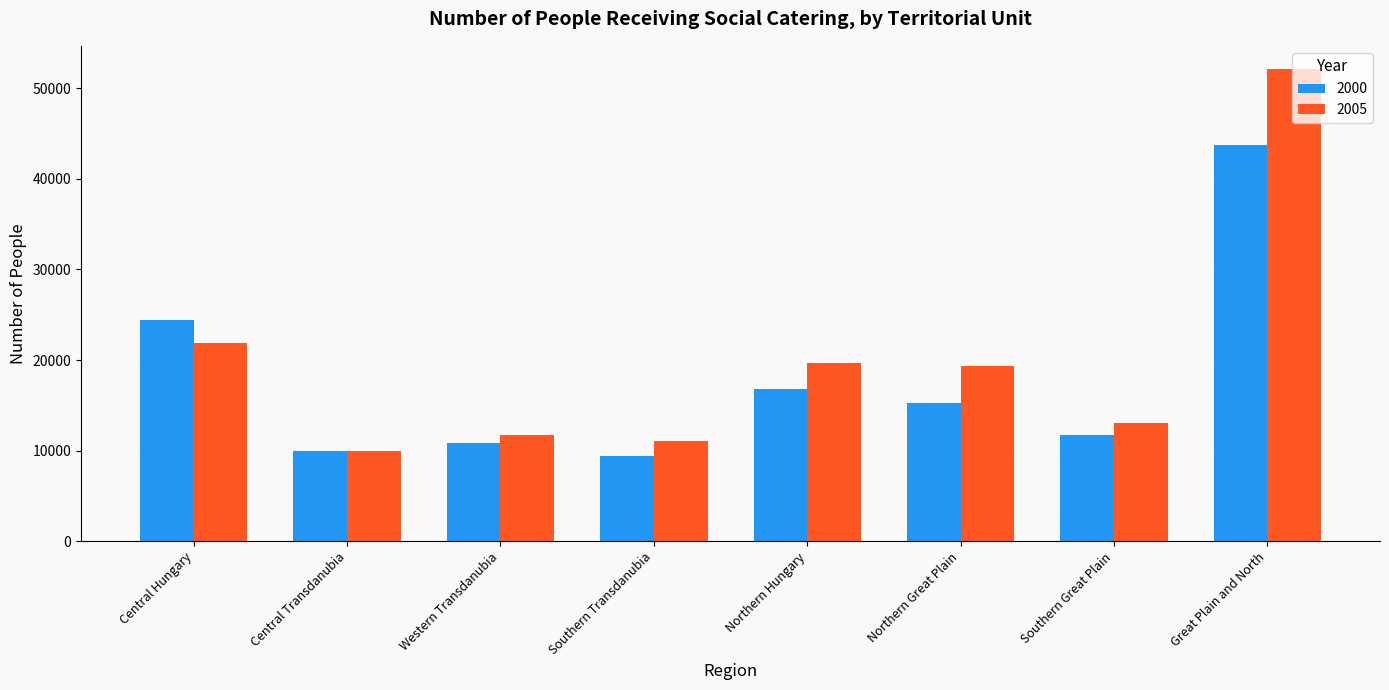

What is the maximum value for 2005?

52071